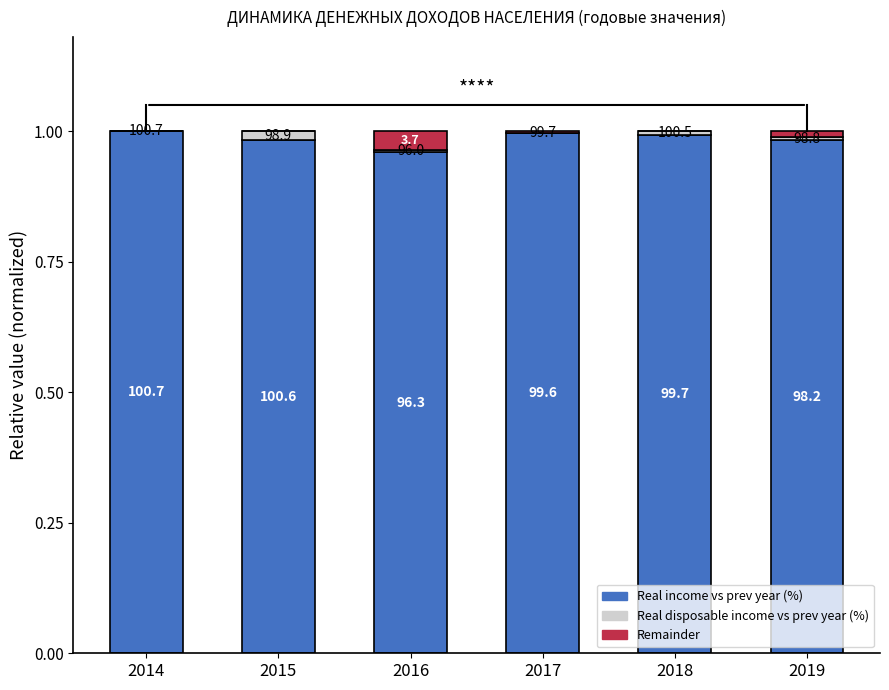

The Remainder series shows 0.1 at 2016. True or false?

False